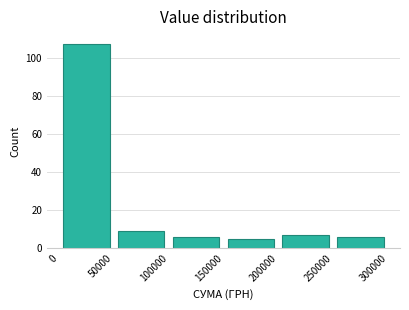

Over which range of the x-axis is the bar tallest?

0 to 50000